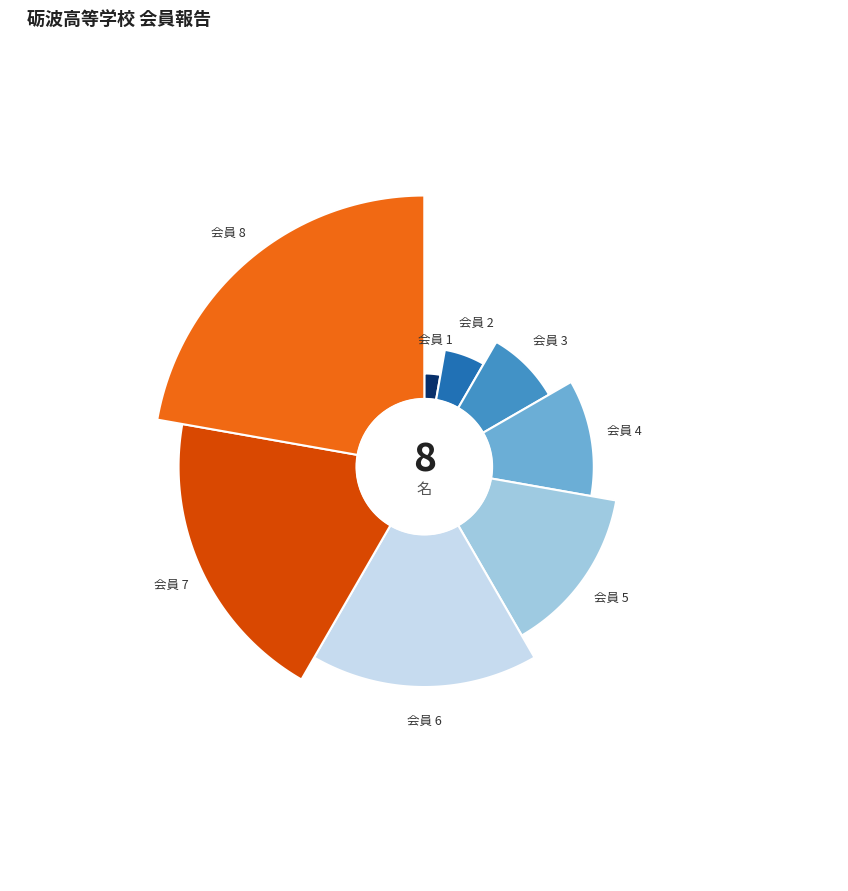

Count the number of slices in the pie.

8